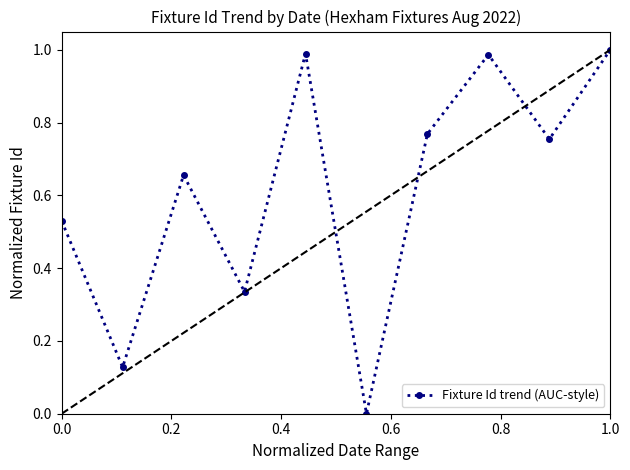

How many lines are shown in the chart?

1